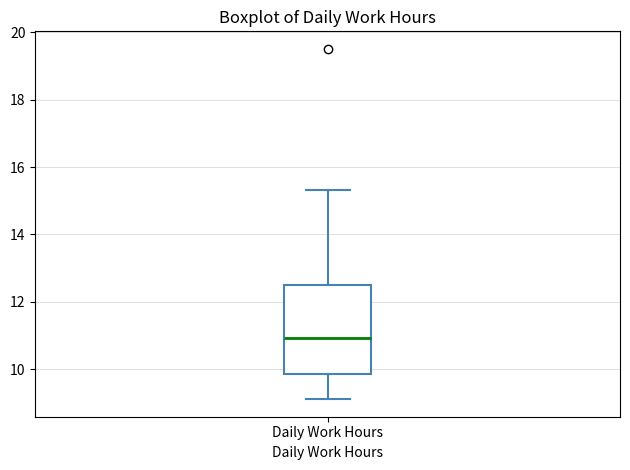

Transcribe this box plot: give where the median line is, the range the box spans, and where the two whiskers end, as read against the y-axis. The values are not printed on the chart, so give them approximately, as read against the axis.

median 11.0, box 9.8 to 12.6, whiskers 9.2 to 15.4